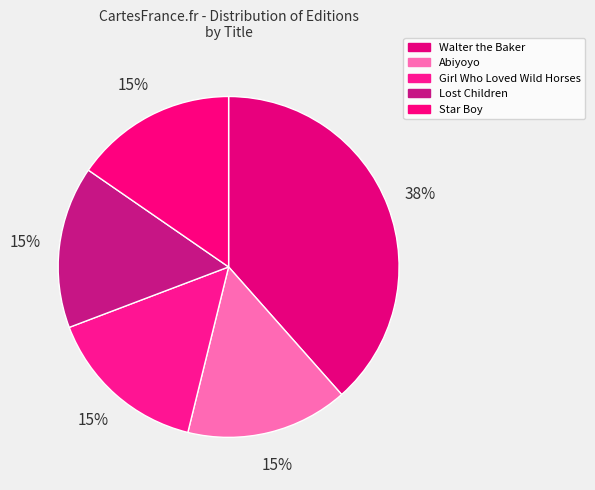

True or false: Girl Who Loved Wild Horses accounts for 29% of the total.

False